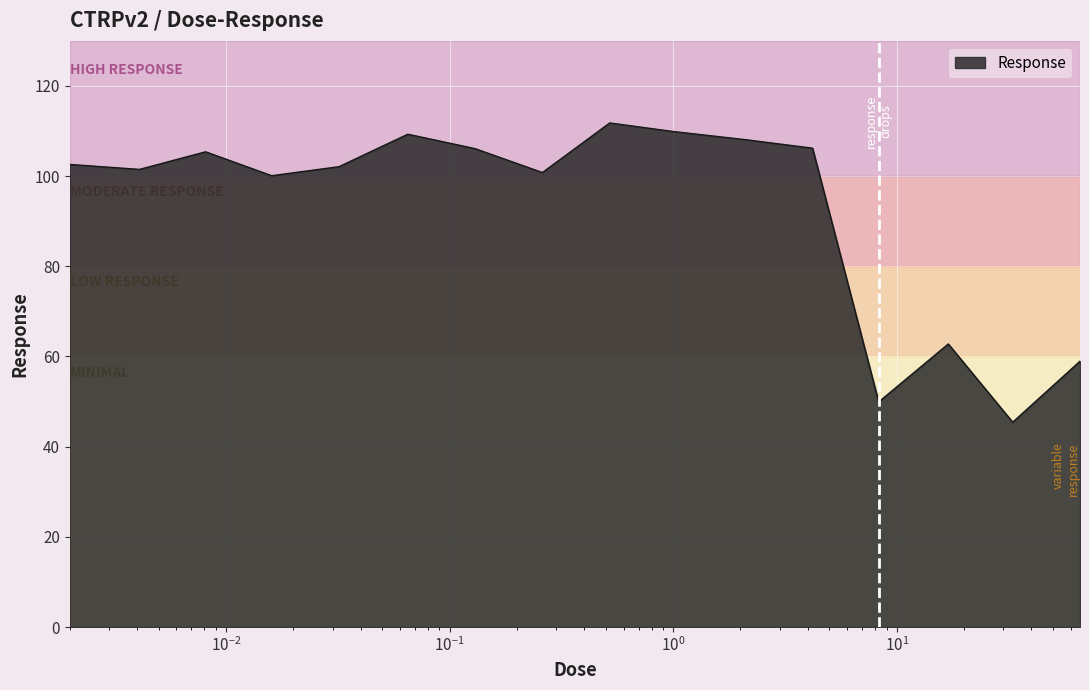

What is the maximum value shown in the chart?

111.8